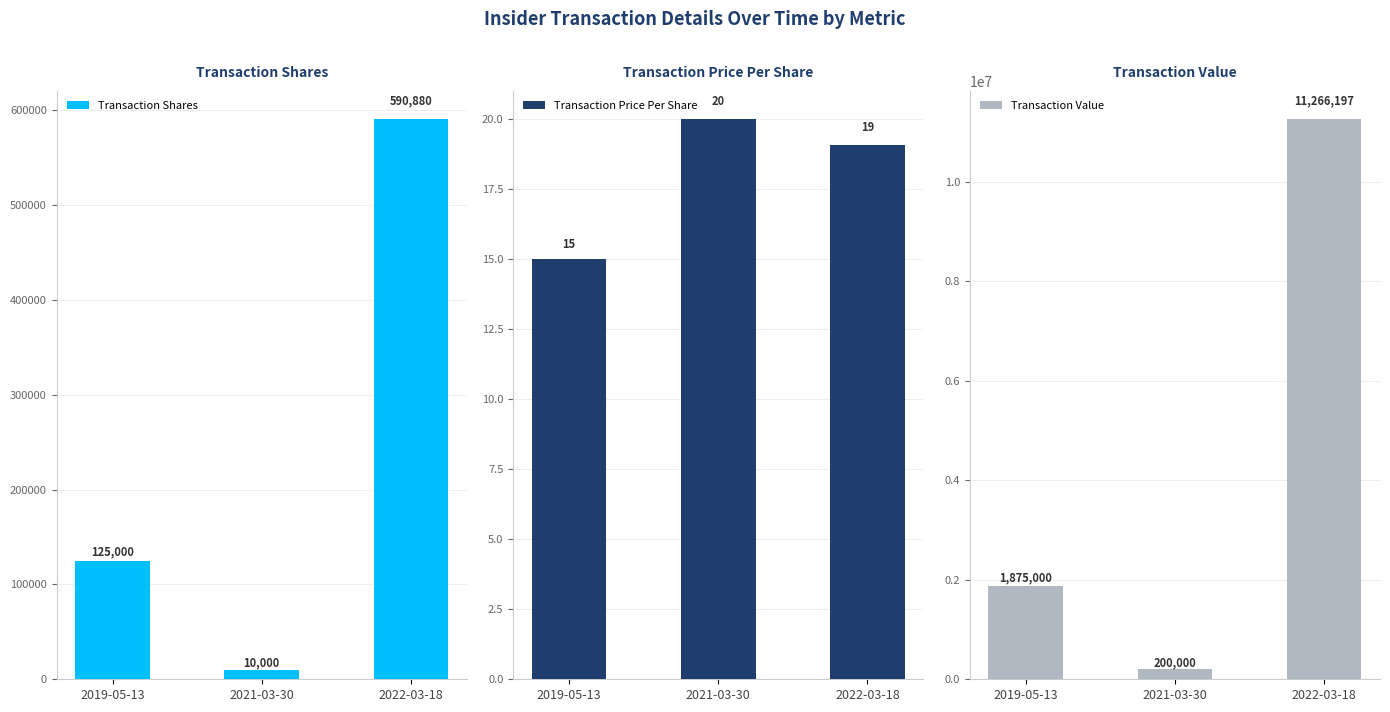

Is it true that Transaction Price Per Share equals 15.0 at 2019-05-13?

True